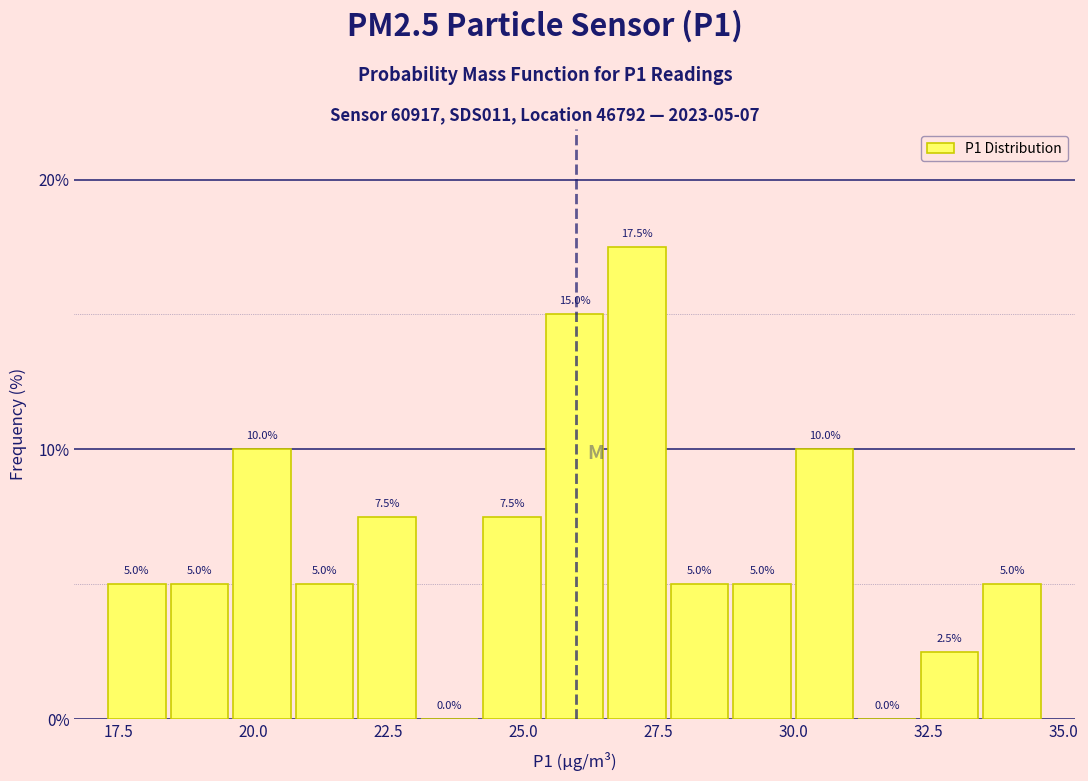

Read against the x-axis, roughly where is the centre of the tallest bar?

27.0